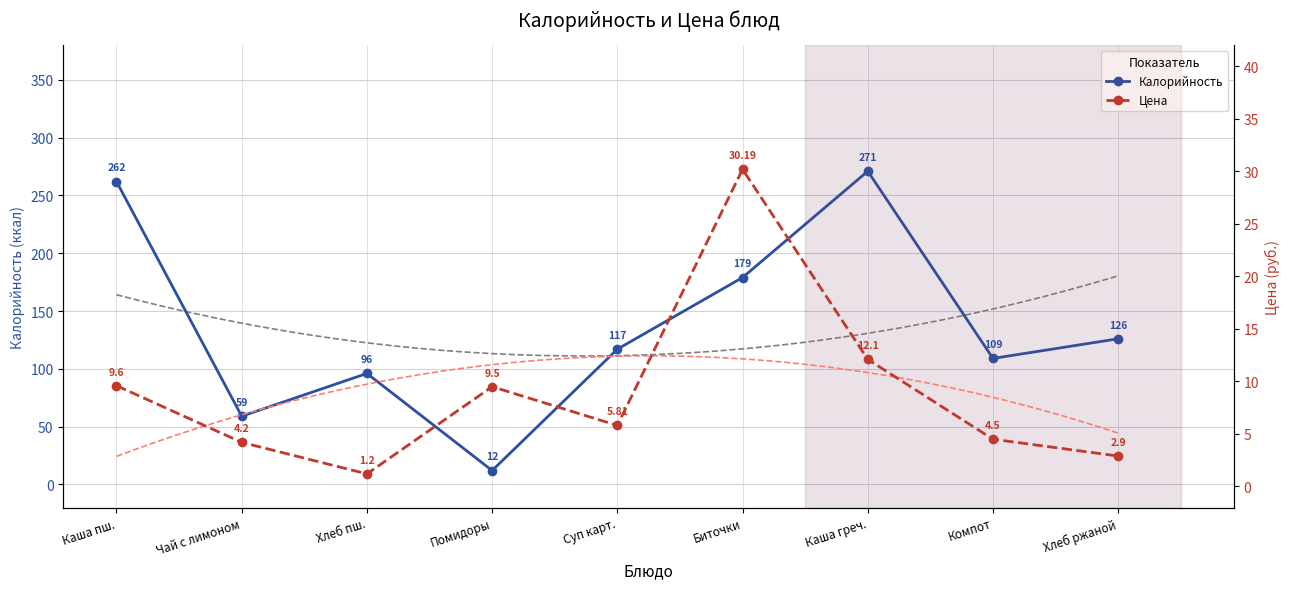

What is the label of the 2nd point from the right?

Компот